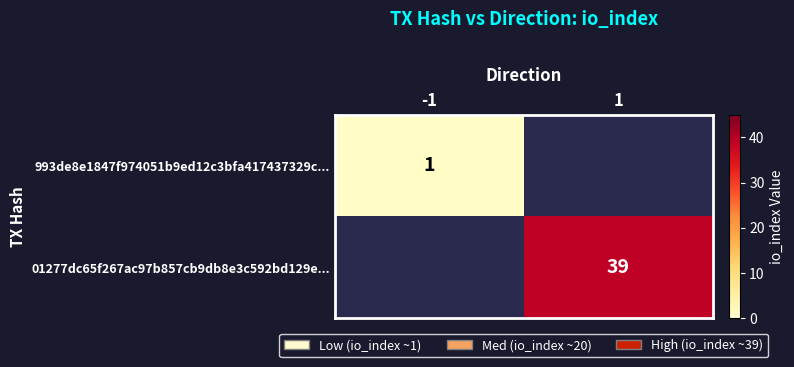

Is the value of 01277dc65f267ac97b857cb9db8e3c592bd129e... at 1 greater than the value of 993de8e1847f974051b9ed12c3bfa417437329c... at -1?

Yes